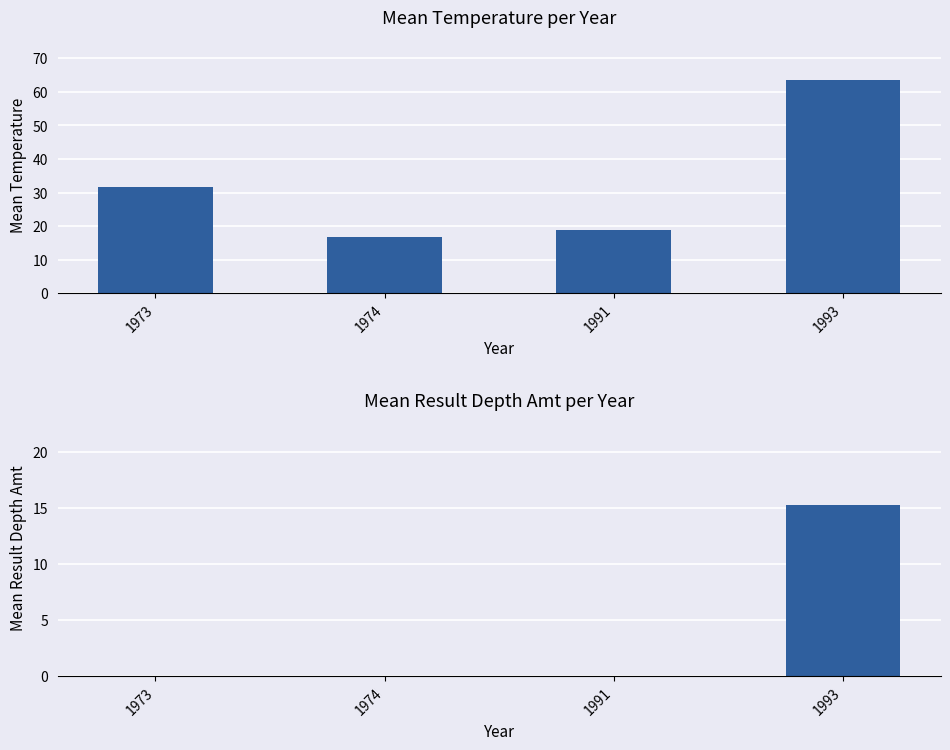

Is the value of Mean Result Depth Amt at 1993 greater than the value of Mean Temperature at 1974?

No